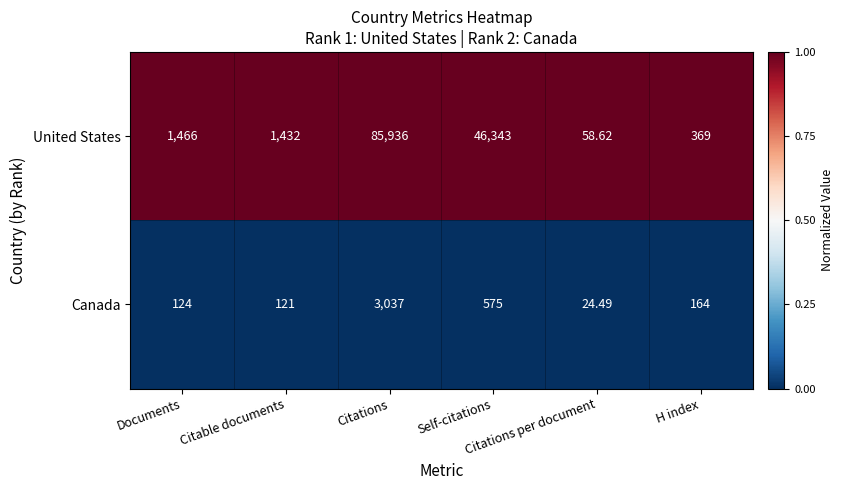

Rank the series by their maximum value, from lowest to highest.

Canada, United States